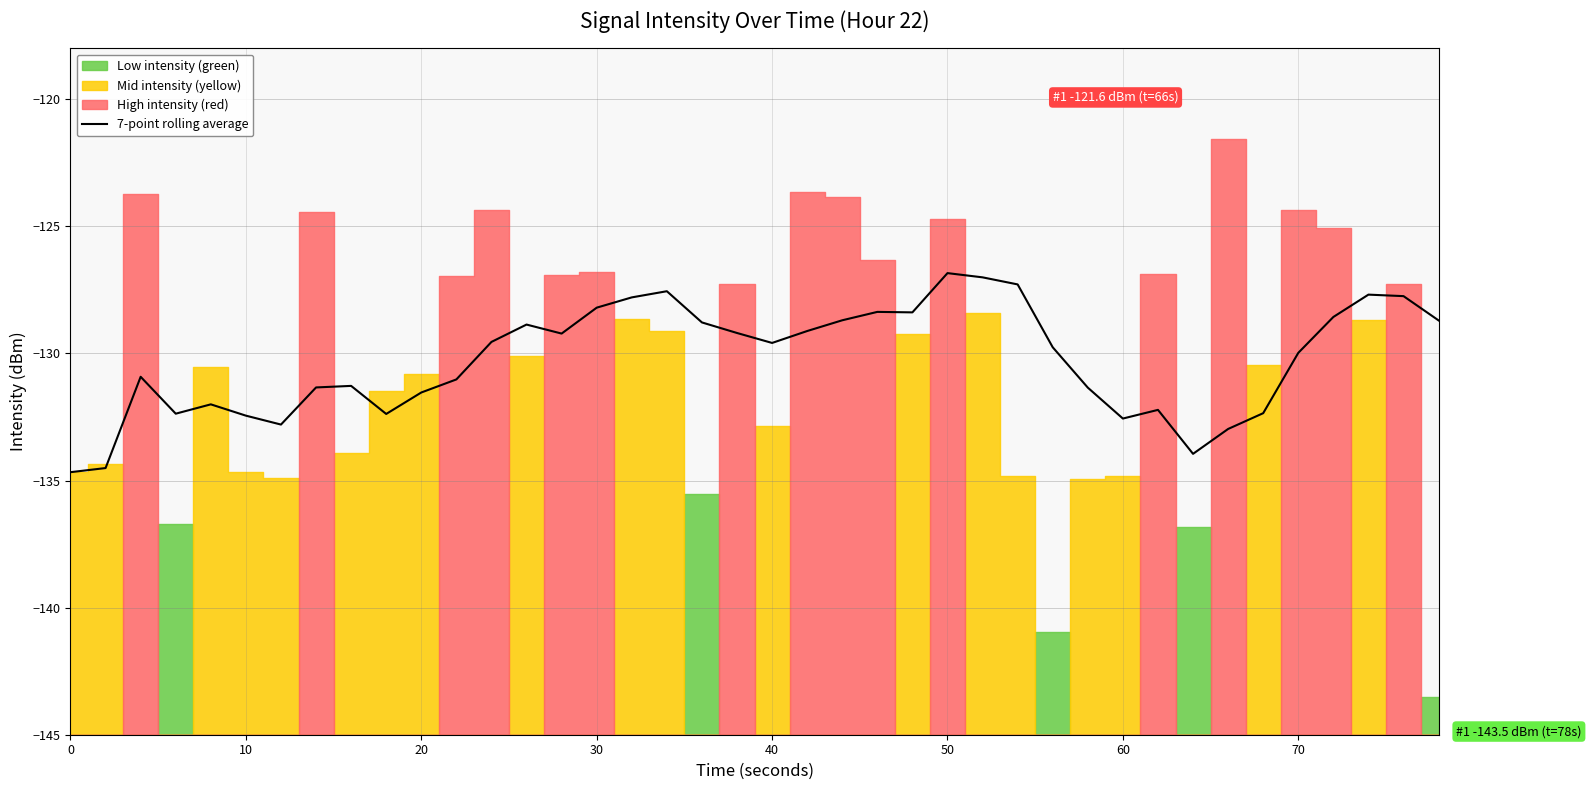

The 7-point rolling average series shows -132.4 at 10. True or false?

True